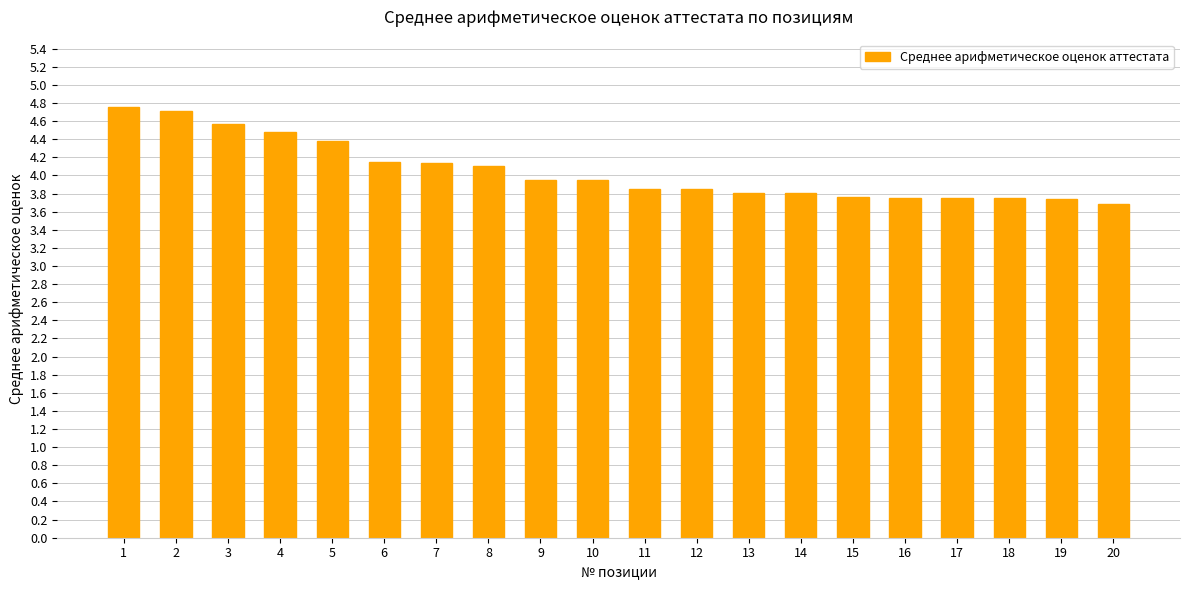

The value at 19 is 3.7. True or false?

True